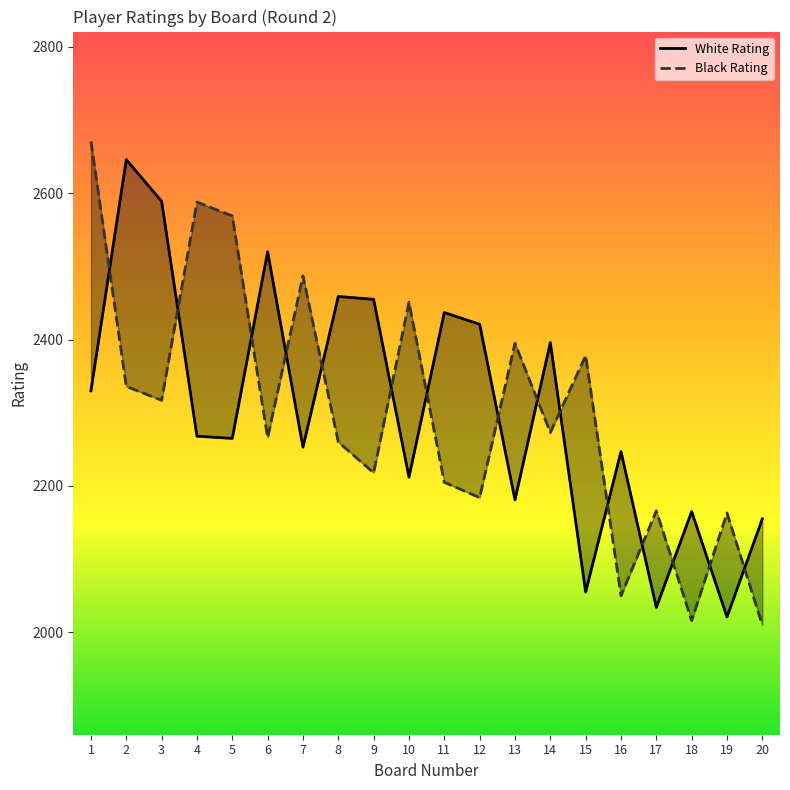

How many lines are shown in the chart?

2